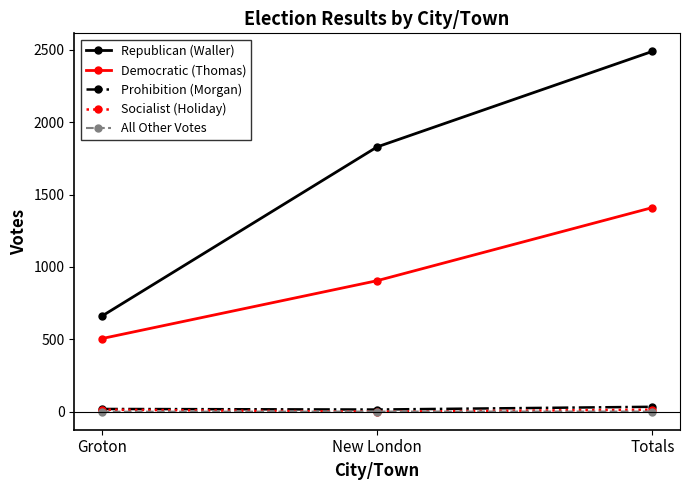

How many positive values does the Socialist (Holiday) series have?

2